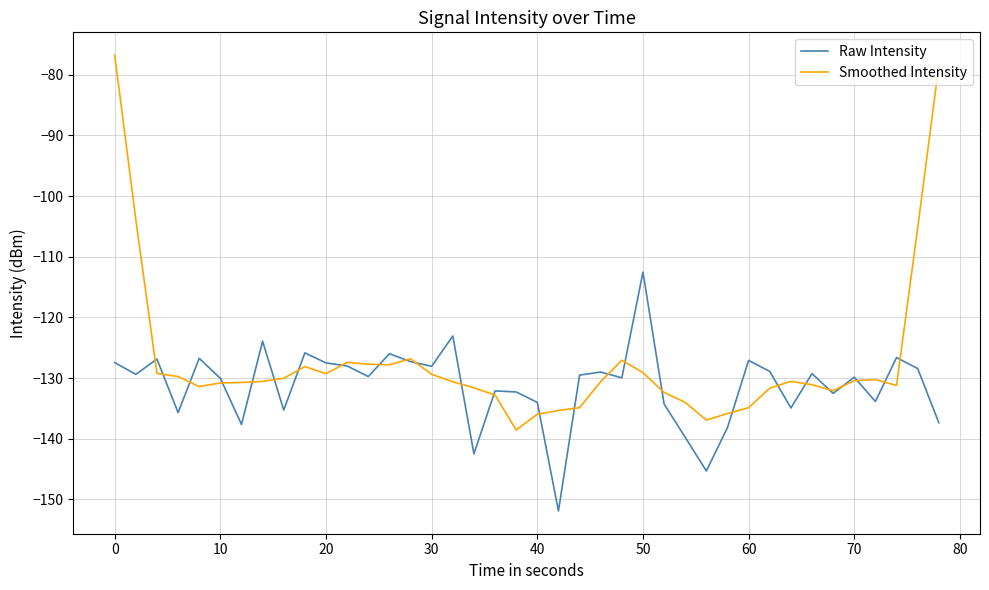

Which series has the largest total across all categories?

Smoothed Intensity